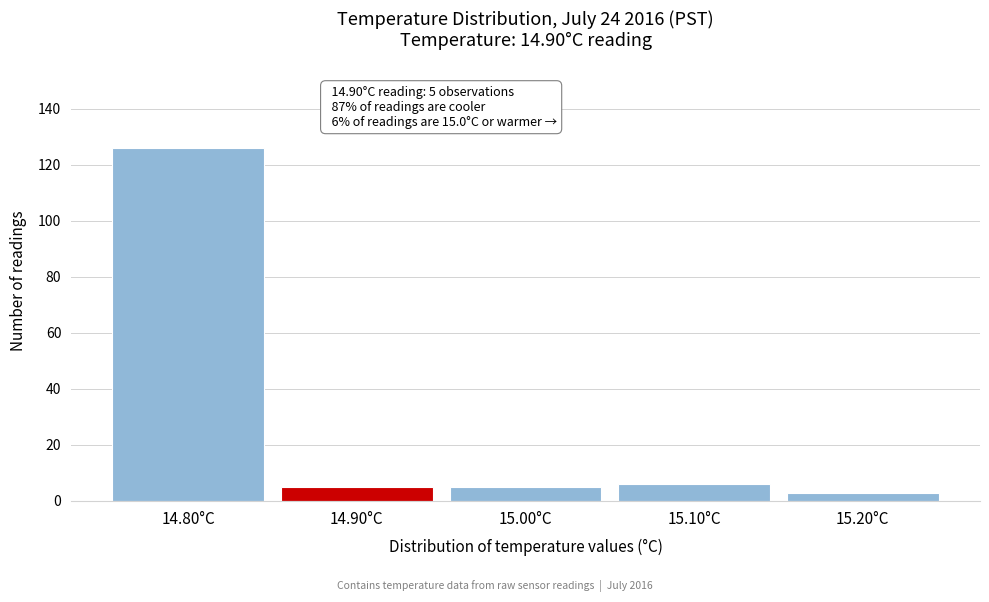

Over which range of the x-axis is the bar tallest?

14.75 to 14.85